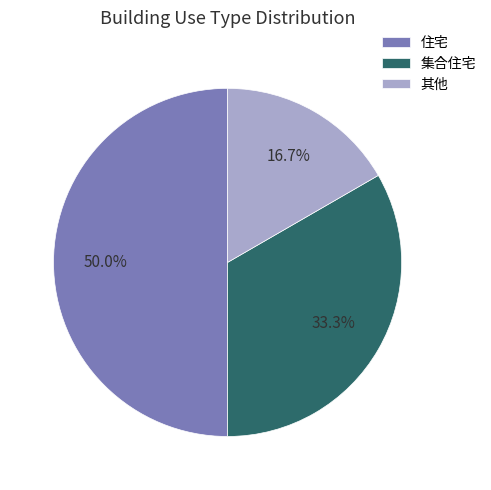

Which category has the biggest portion of the pie?

住宅